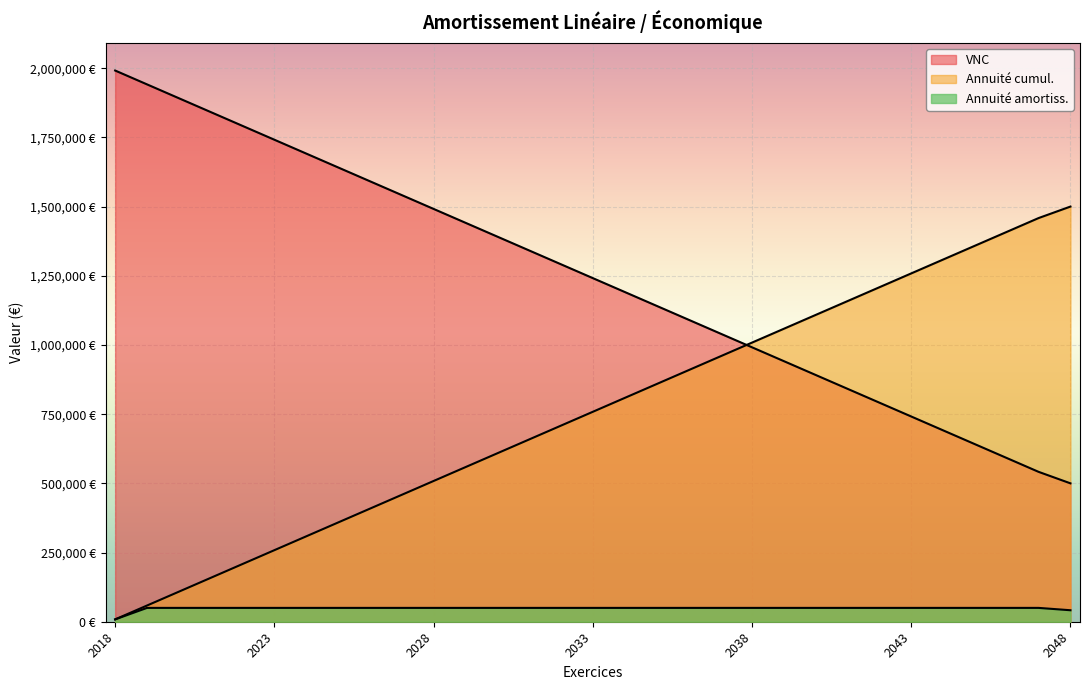

At which category does the chart reach its peak across all series?

2018